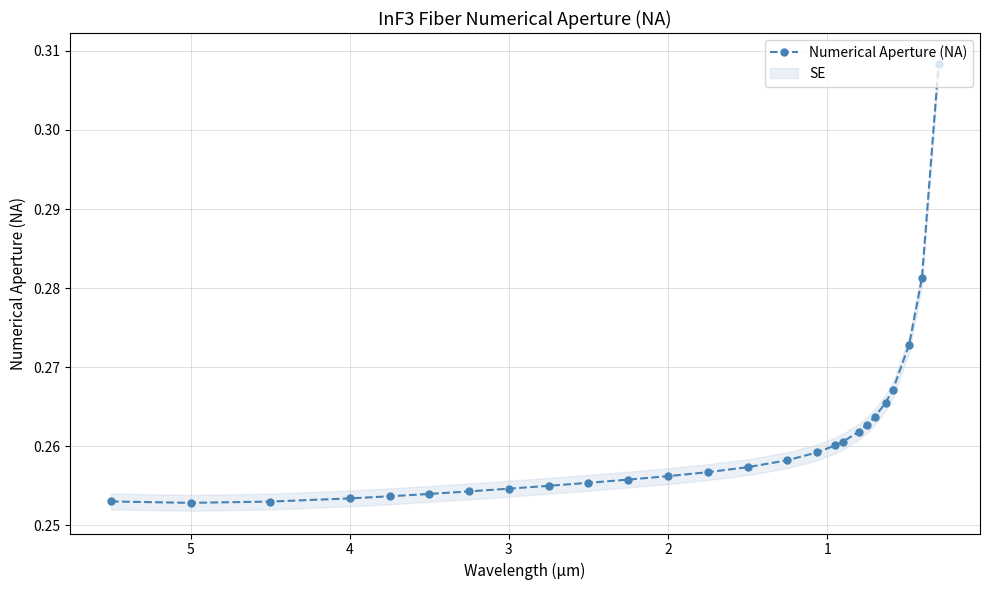

What is the value of the 13th point from the left?

0.3